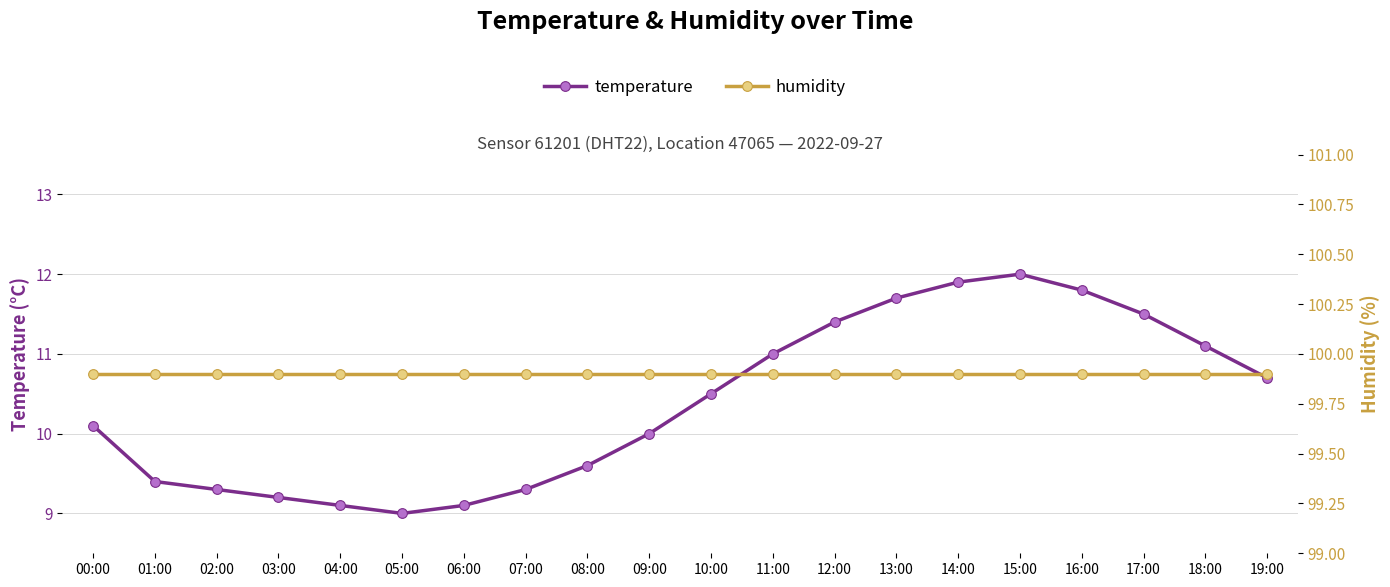

What are all the series names shown in the legend?

temperature, humidity